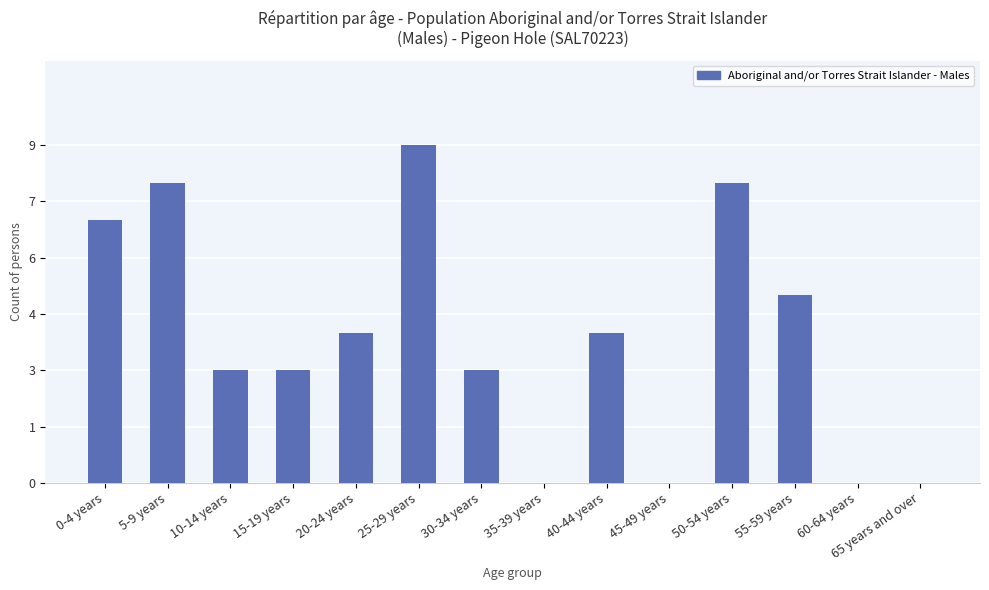

List the labels in order of value, largest first.

25-29 years, 5-9 years, 50-54 years, 0-4 years, 55-59 years, 20-24 years, 40-44 years, 10-14 years, 15-19 years, 30-34 years, 35-39 years, 45-49 years, 60-64 years, 65 years and over